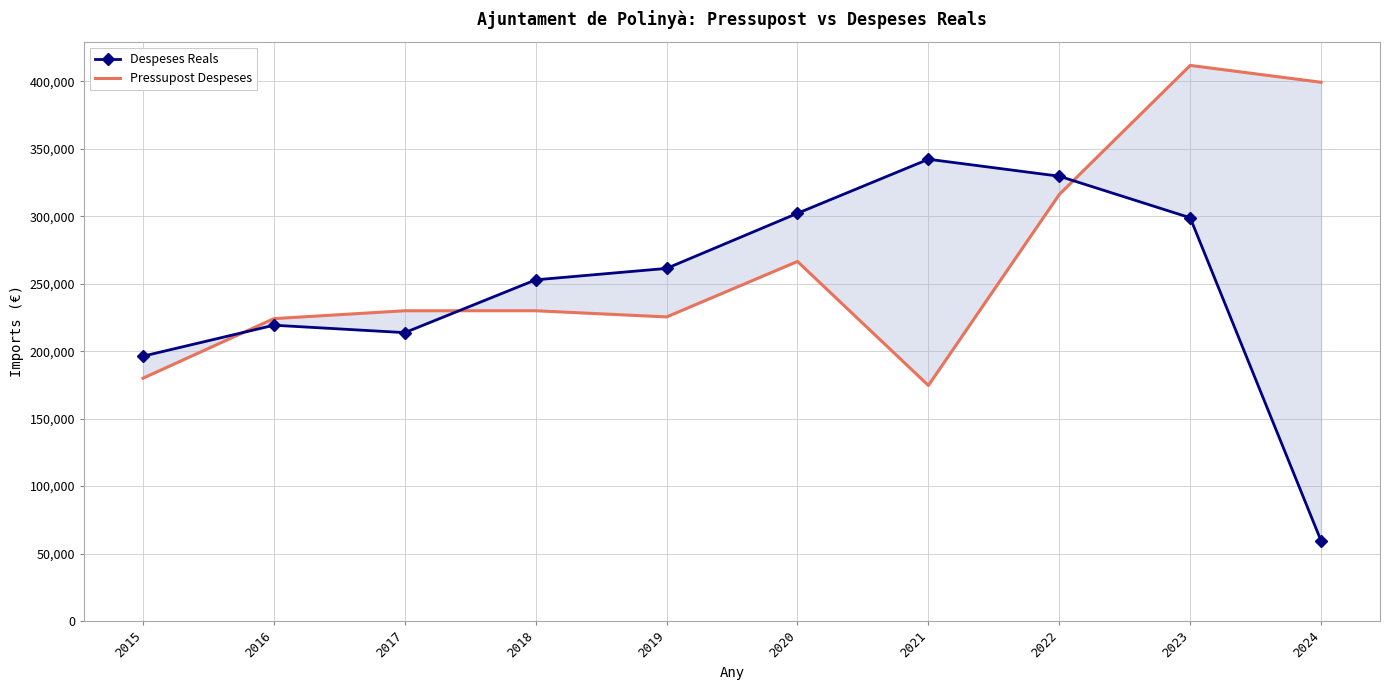

Is this an area chart (filled region under the line)?

No